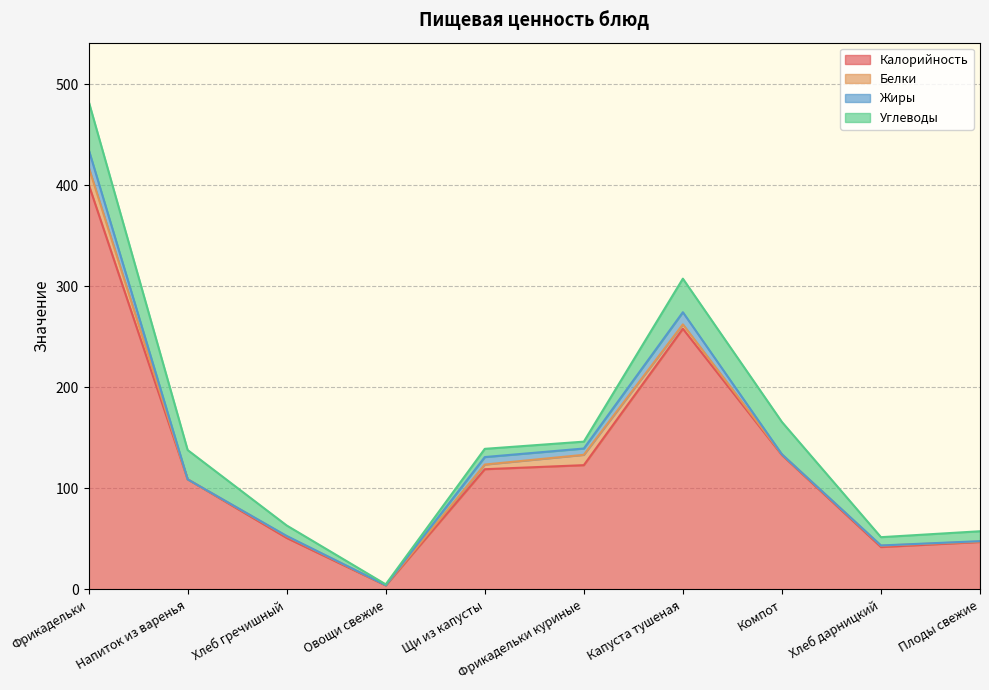

Does the chart display data point markers on the line(s)?

No